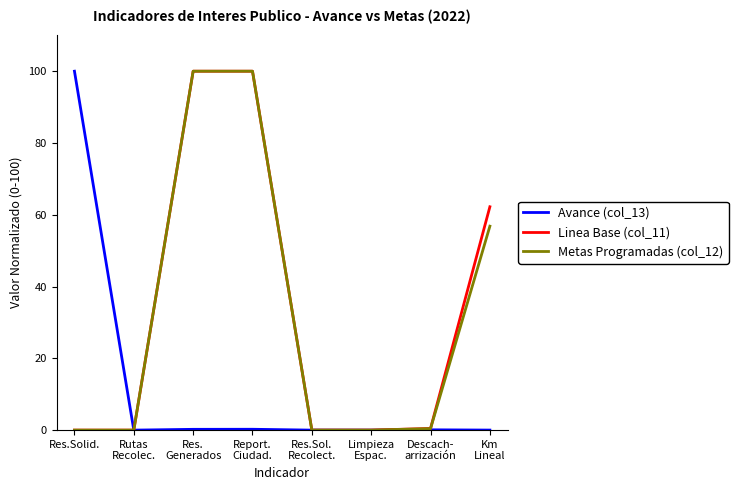

What is the maximum value shown in the chart?

100.0